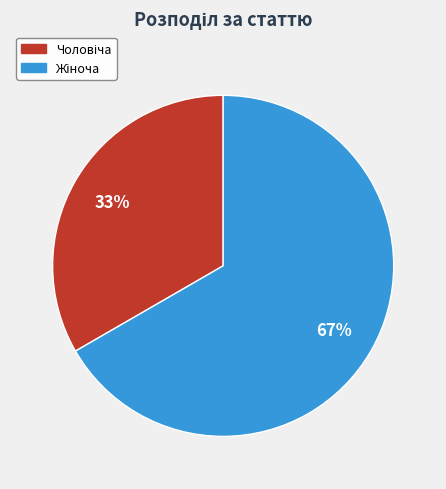

To the nearest percent, what is the average slice percentage?

50%